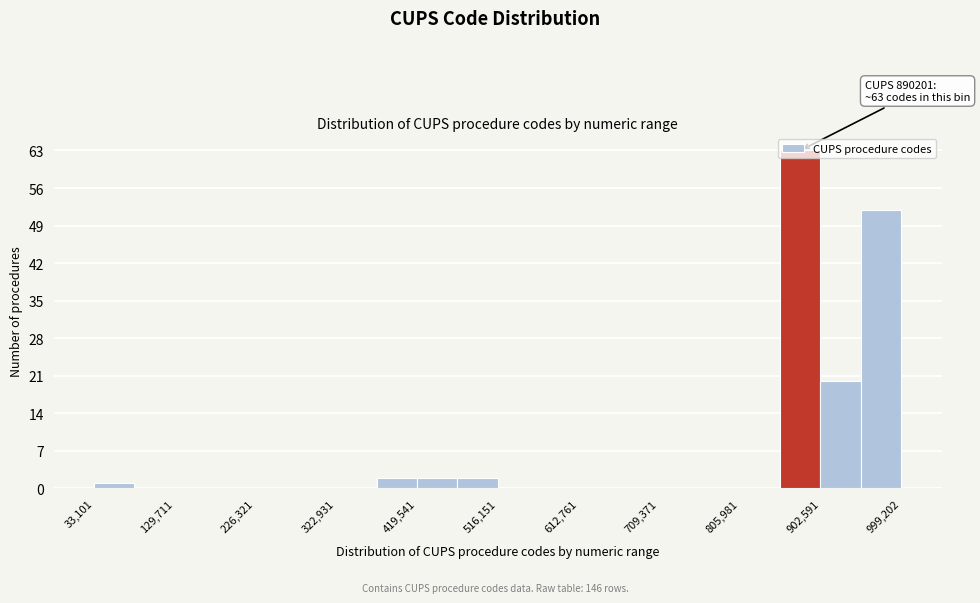

Over which range of the x-axis is the bar tallest?

850000 to 900000